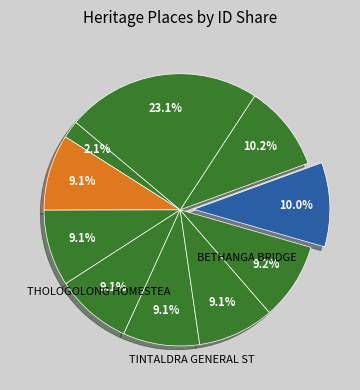

Count the number of slices in the pie.

10